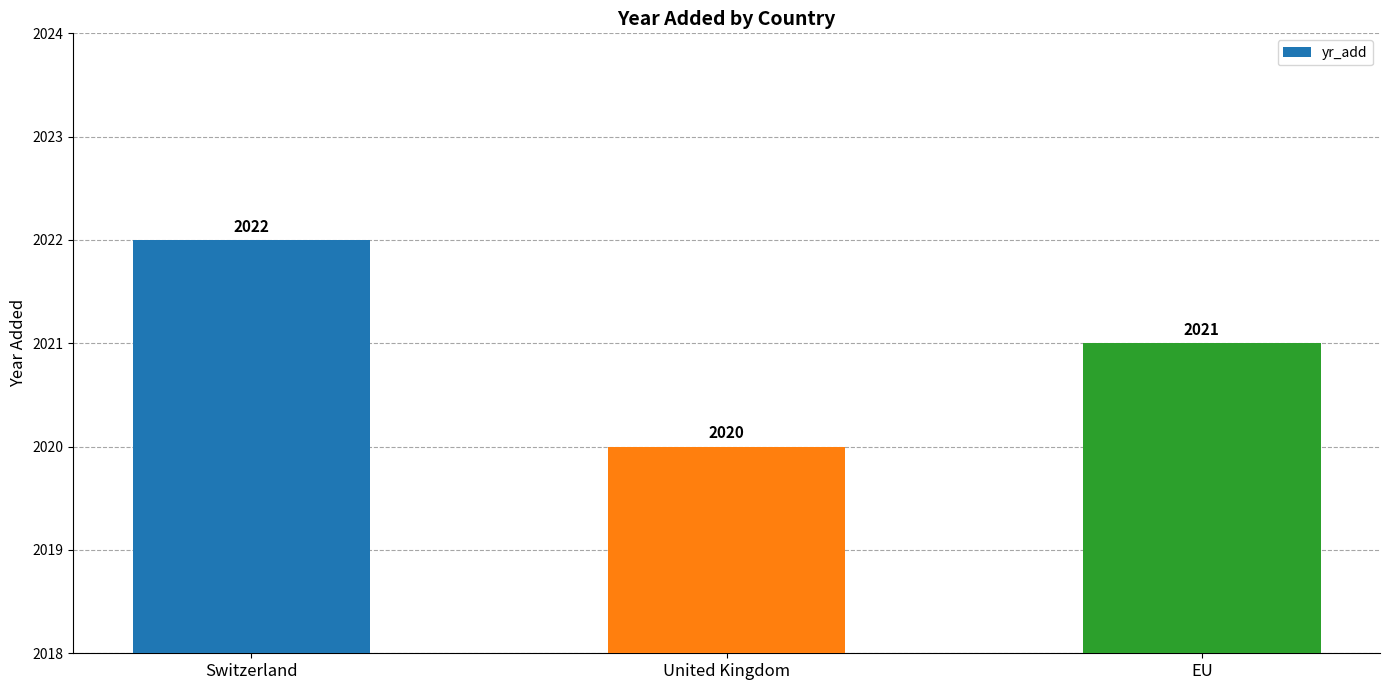

What is the label of the 2nd bar from the right?

United Kingdom